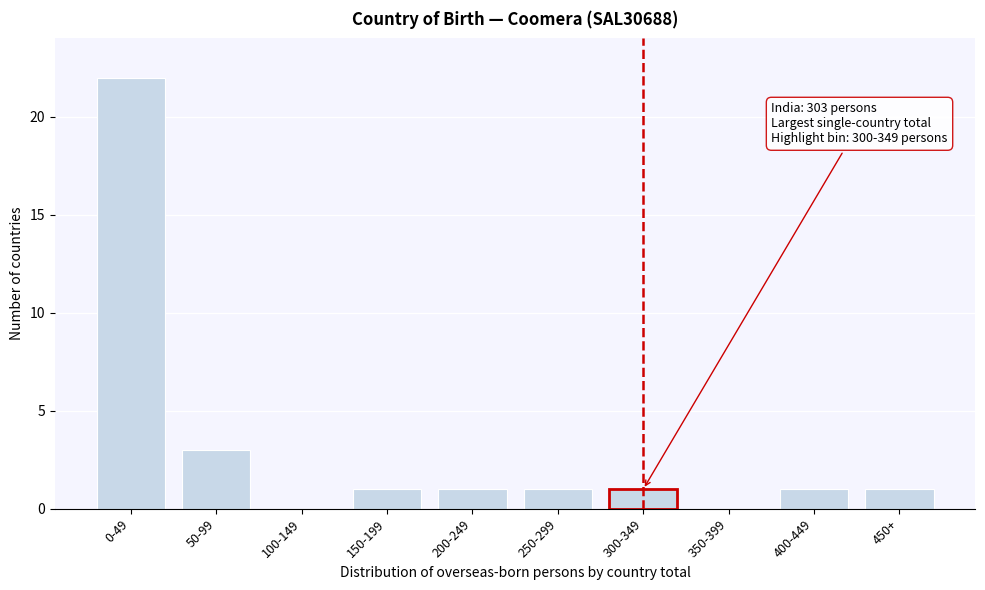

Reading left to right, what are all the values shown in this chart?

0-49=22	50-99=3	100-149=0	150-199=1	200-249=1	250-299=1	300-349=1	350-399=0	400-449=1	450+=1